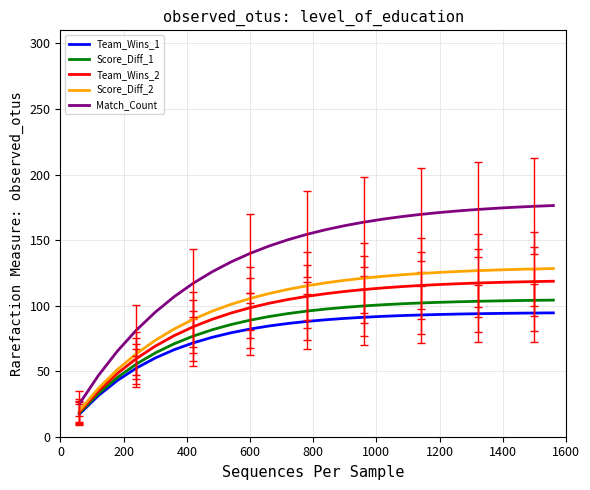

True or false: Team_Wins_1 and Match_Count intersect in this chart.

False